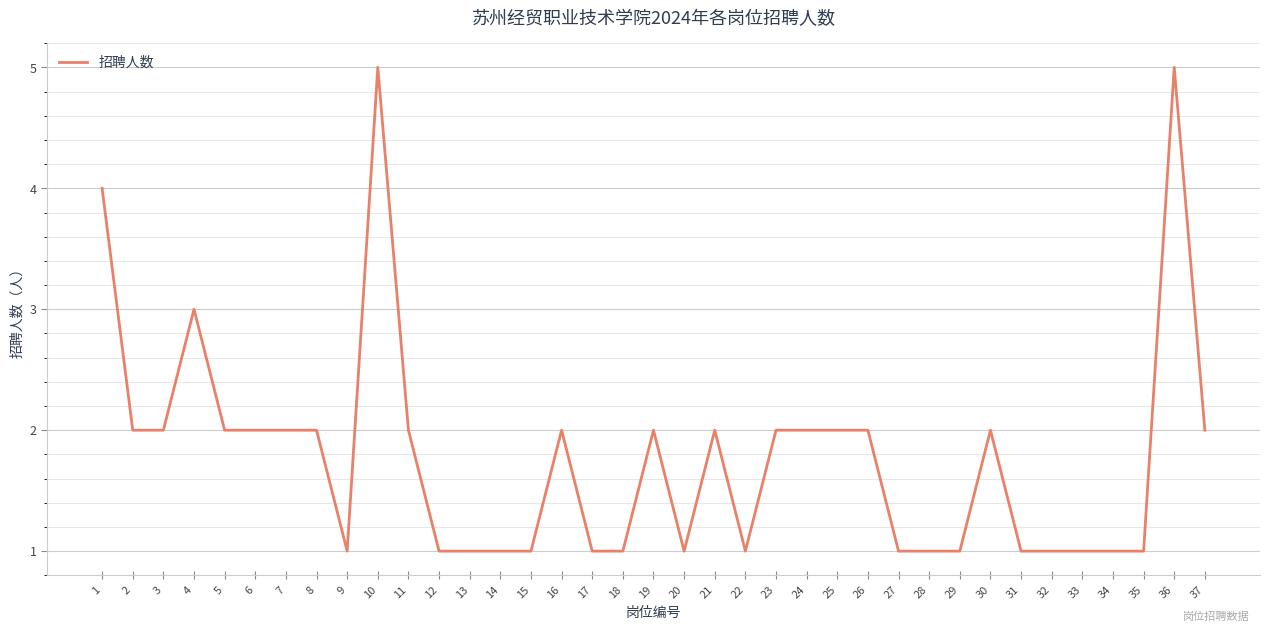

Is it true that the value at 10 is 2?

False